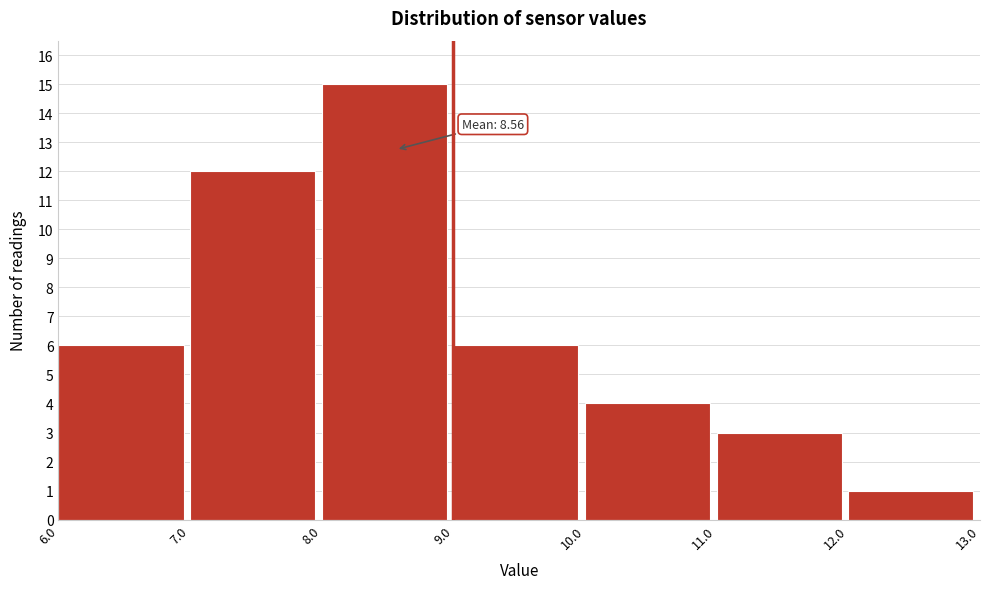

Which range on the x-axis has the tallest bar?

8.0 to 9.0